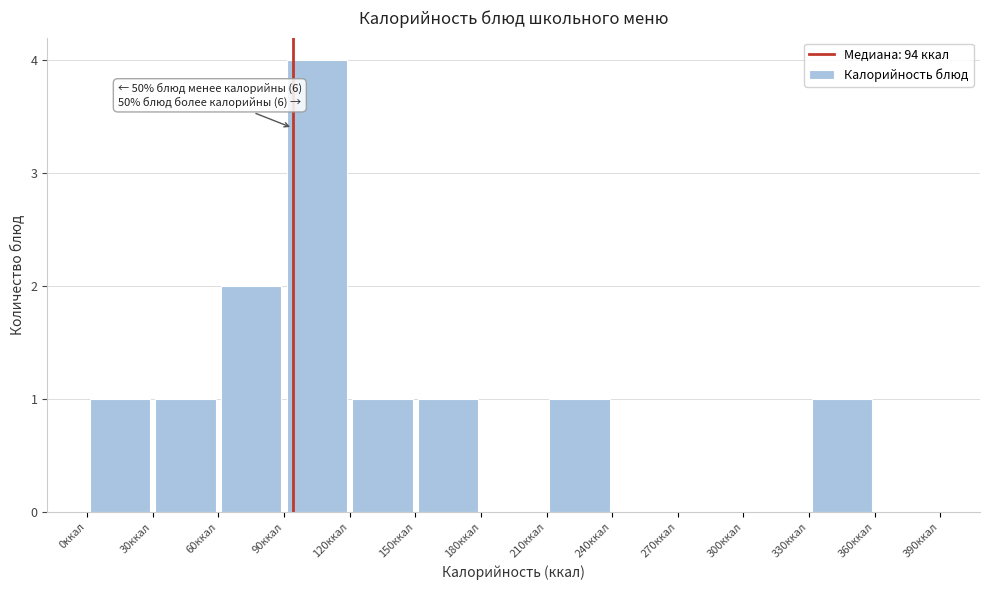

Over which range of the x-axis is the bar tallest?

90 to 120